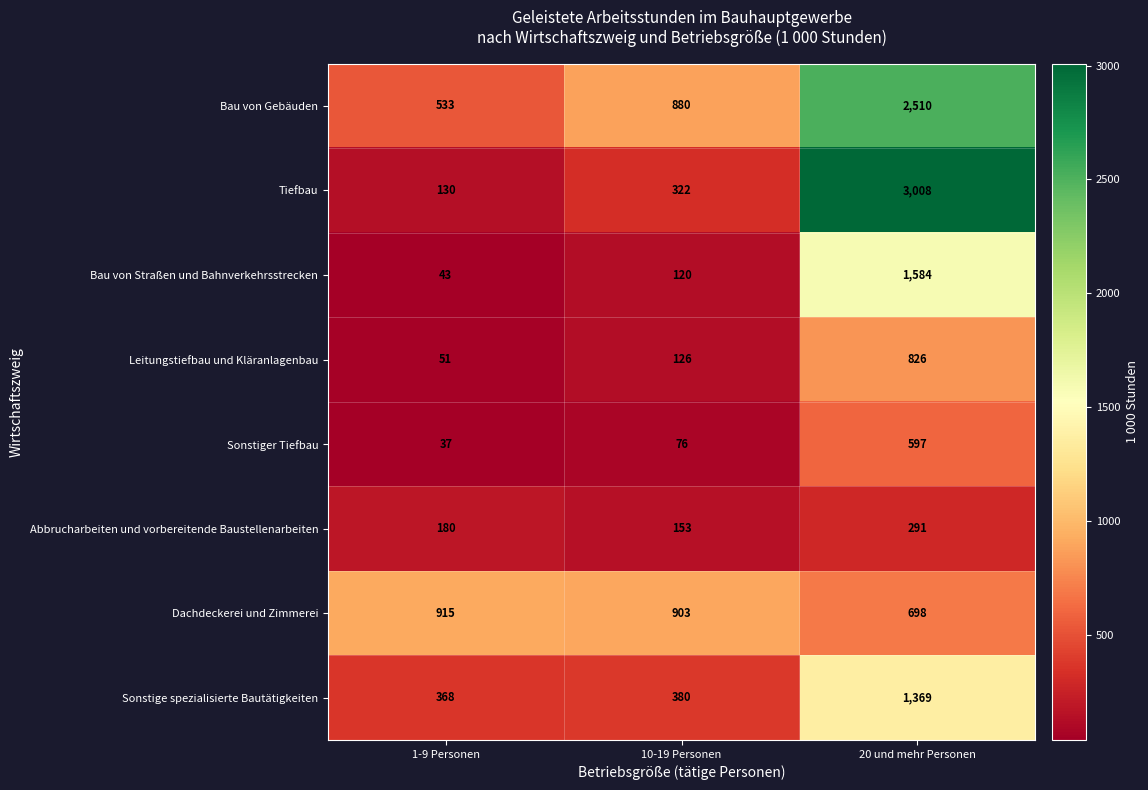

At how many categories does at least one series exceed 373?

3